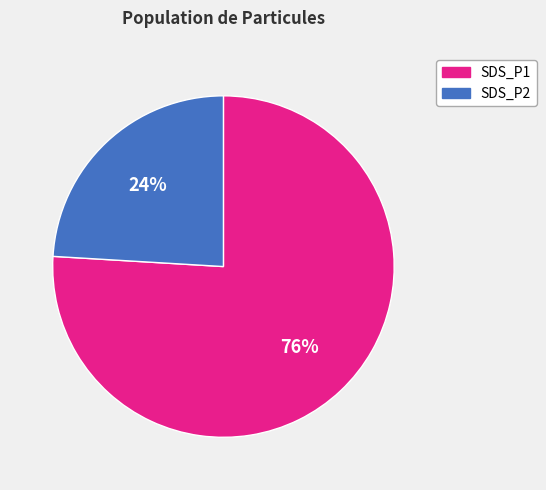

Does any single category account for the majority?

Yes